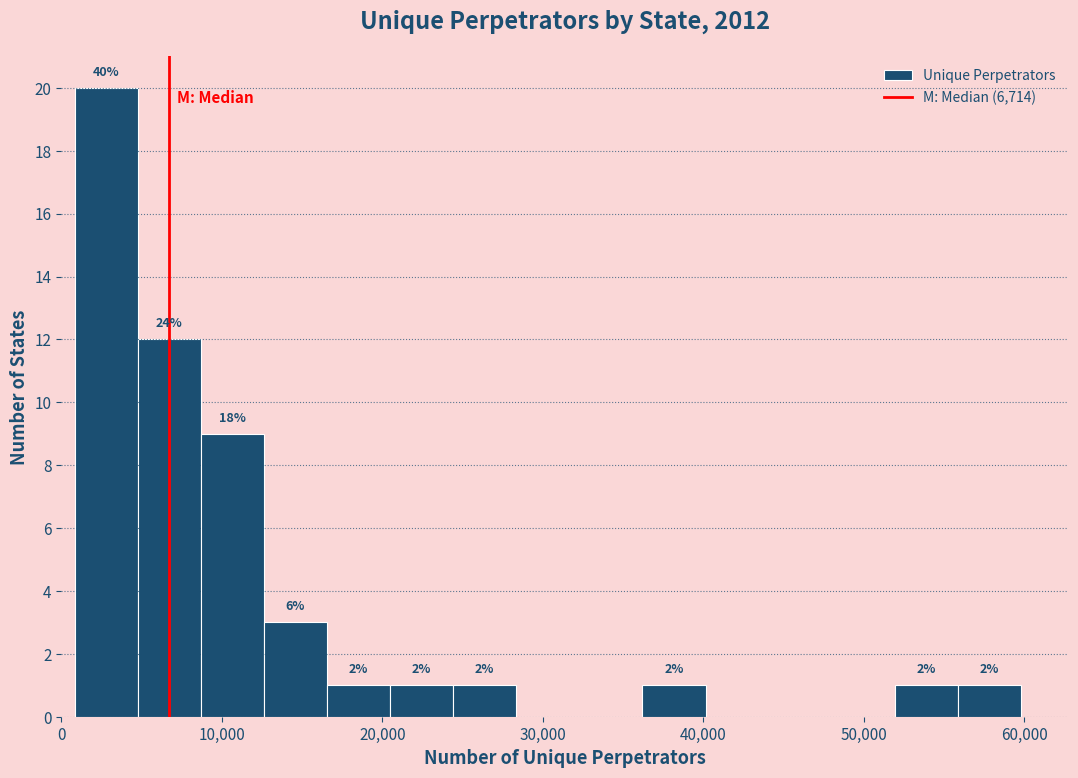

Around what value on the x-axis is the tallest bar? Give the approximate position of its centre, as read against the axis.

3000